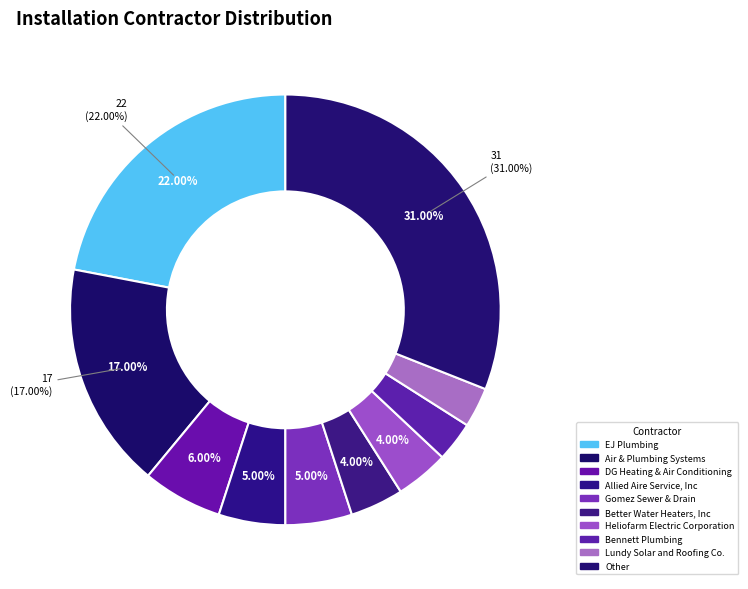

What is the change in value from Air & Plumbing Systems to Lundy Solar and Roofing Co.?

-14